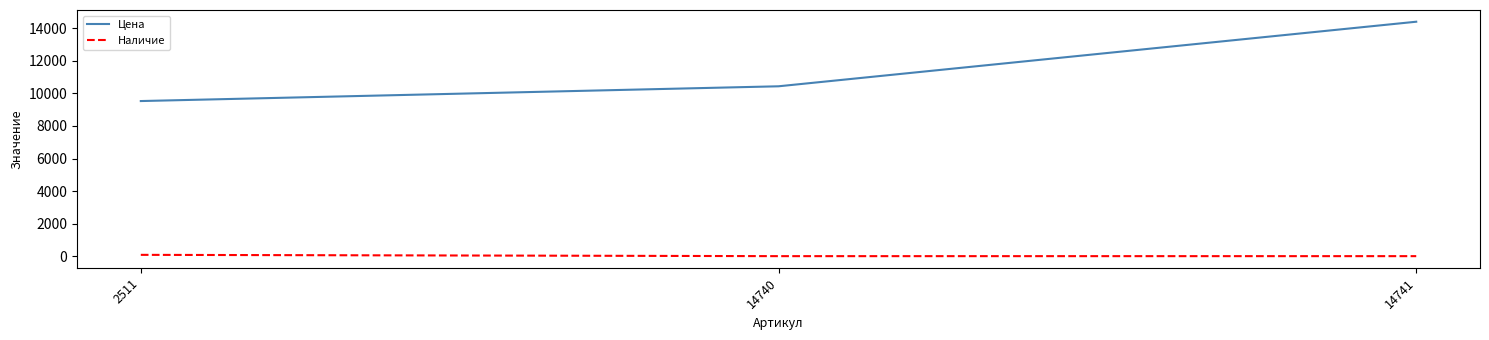

The value of Цена at 2511 is 9531. True or false?

True